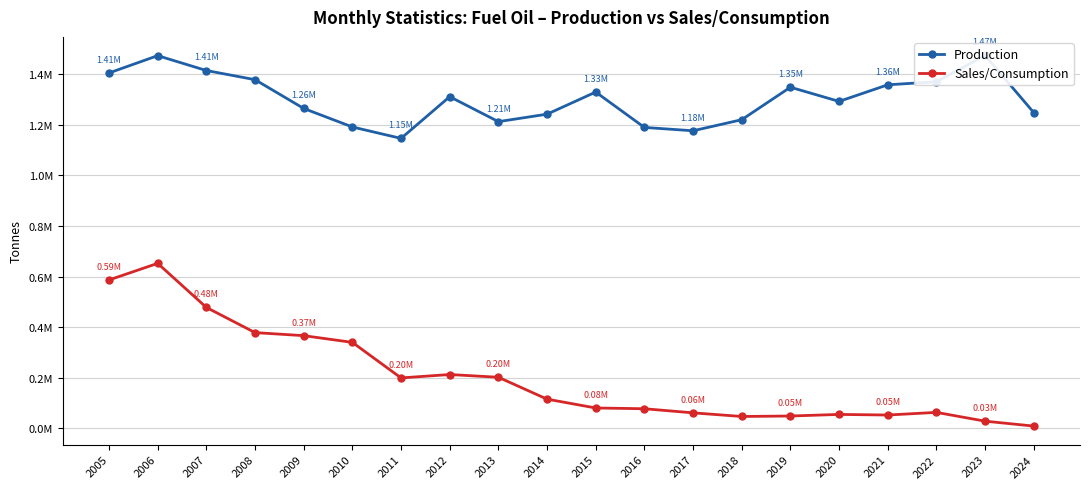

How many interior local valleys does the Sales/Consumption series have?

3